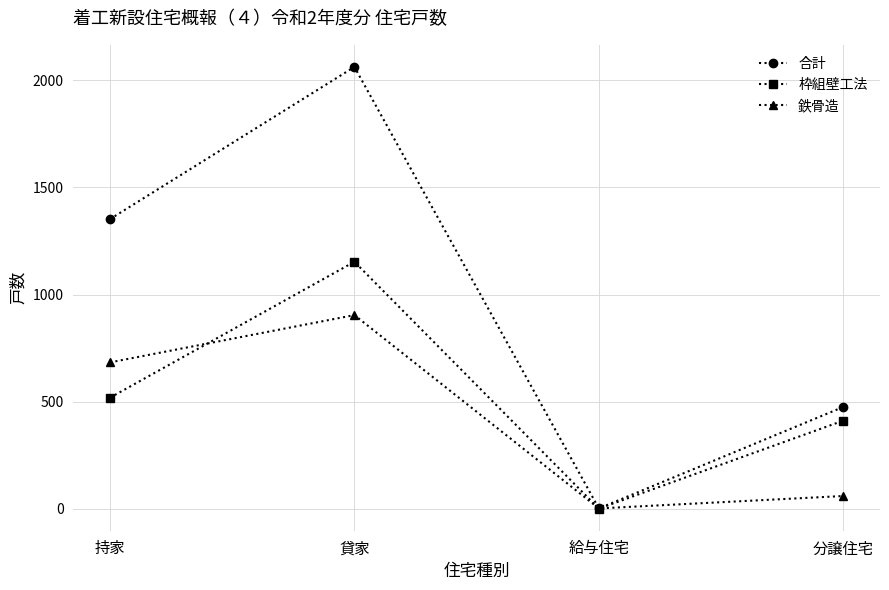

Reading left to right, list all the values displayed in this chart.

合計: 1352	2063	1	475
枠組壁工法: 518	1153	0	411
鉄骨造: 683	904	1	59